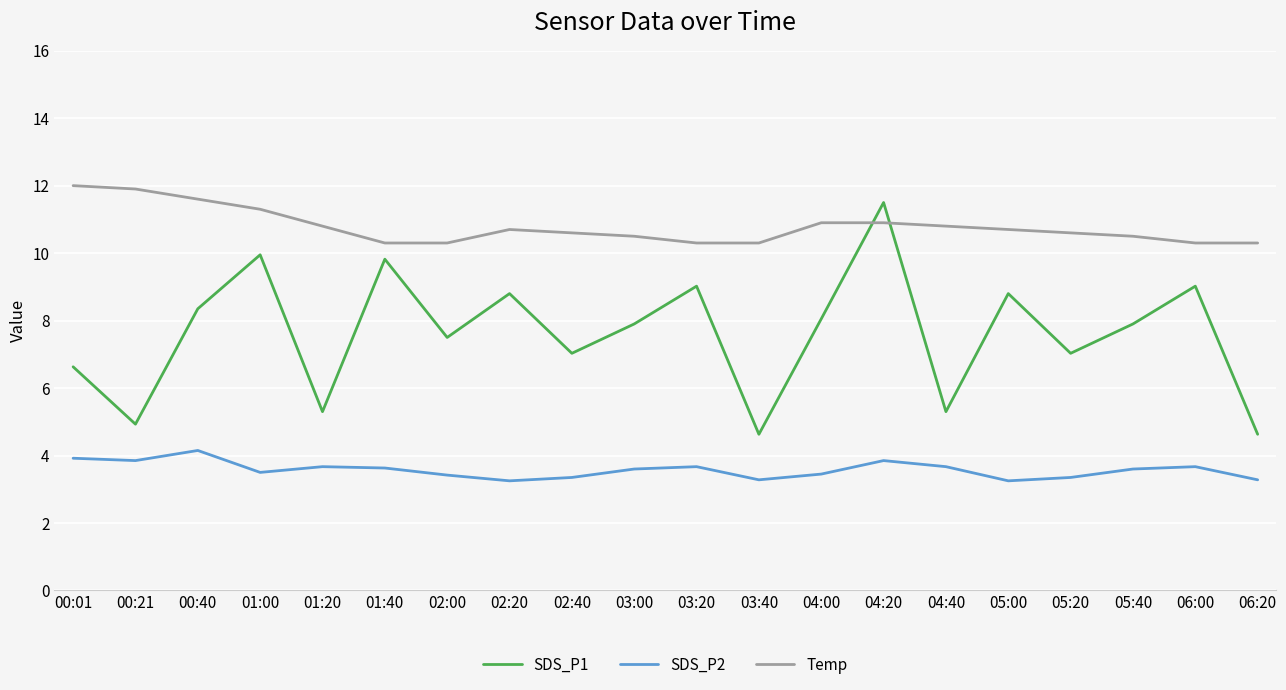

What is the total value across all series at 05:40?

22.0